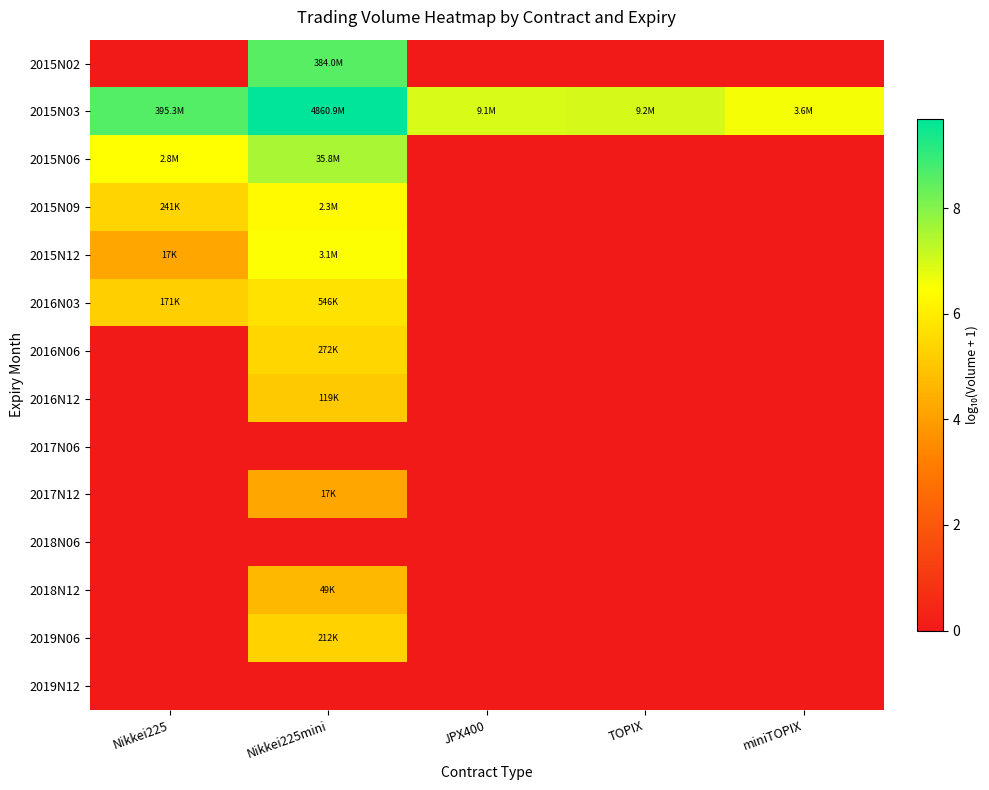

Reading right to left, transcribe all the data shown in this chart.

2015N02: miniTOPIX=0.0	TOPIX=0.0	JPX400=0.0	Nikkei225mini=8.6	Nikkei225=0.0
2015N03: miniTOPIX=6.6	TOPIX=7.0	JPX400=7.0	Nikkei225mini=9.7	Nikkei225=8.6
2015N06: miniTOPIX=0.0	TOPIX=0.0	JPX400=0.0	Nikkei225mini=7.6	Nikkei225=6.5
2015N09: miniTOPIX=0.0	TOPIX=0.0	JPX400=0.0	Nikkei225mini=6.4	Nikkei225=5.4
2015N12: miniTOPIX=0.0	TOPIX=0.0	JPX400=0.0	Nikkei225mini=6.5	Nikkei225=4.2
2016N03: miniTOPIX=0.0	TOPIX=0.0	JPX400=0.0	Nikkei225mini=5.7	Nikkei225=5.2
2016N06: miniTOPIX=0.0	TOPIX=0.0	JPX400=0.0	Nikkei225mini=5.4	Nikkei225=0.0
2016N12: miniTOPIX=0.0	TOPIX=0.0	JPX400=0.0	Nikkei225mini=5.1	Nikkei225=0.0
2017N06: miniTOPIX=0.0	TOPIX=0.0	JPX400=0.0	Nikkei225mini=0.0	Nikkei225=0.0
2017N12: miniTOPIX=0.0	TOPIX=0.0	JPX400=0.0	Nikkei225mini=4.2	Nikkei225=0.0
2018N06: miniTOPIX=0.0	TOPIX=0.0	JPX400=0.0	Nikkei225mini=0.0	Nikkei225=0.0
2018N12: miniTOPIX=0.0	TOPIX=0.0	JPX400=0.0	Nikkei225mini=4.7	Nikkei225=0.0
2019N06: miniTOPIX=0.0	TOPIX=0.0	JPX400=0.0	Nikkei225mini=5.3	Nikkei225=0.0
2019N12: miniTOPIX=0.0	TOPIX=0.0	JPX400=0.0	Nikkei225mini=0.0	Nikkei225=0.0